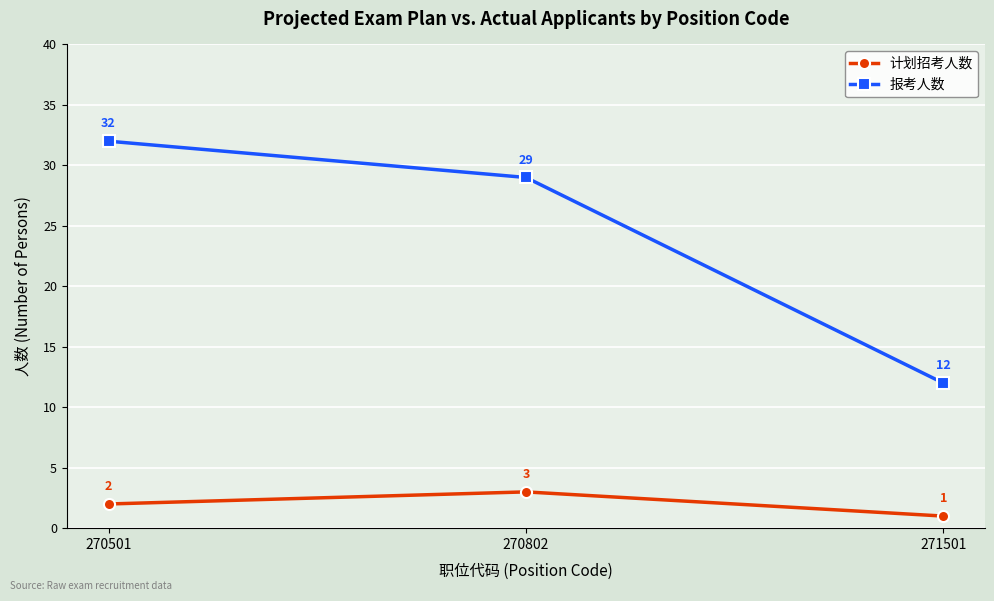

Count the number of categories in the chart.

3